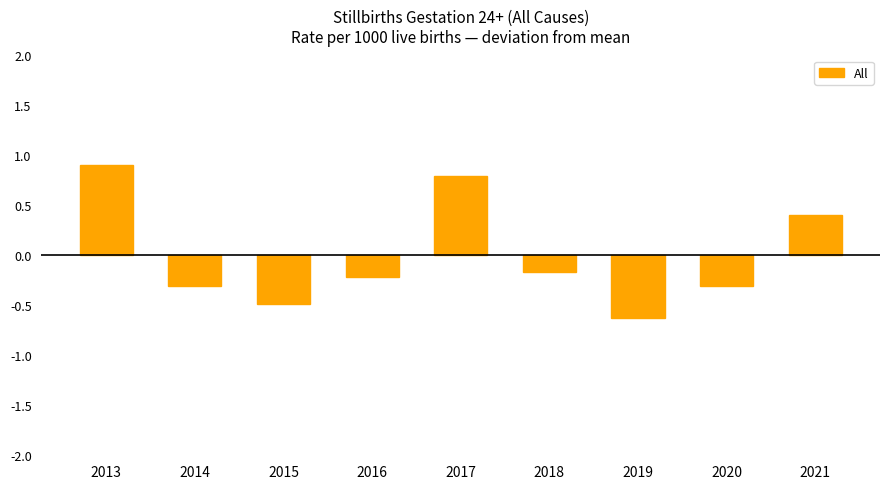

Between 2021 and 2013, which is larger?

2013